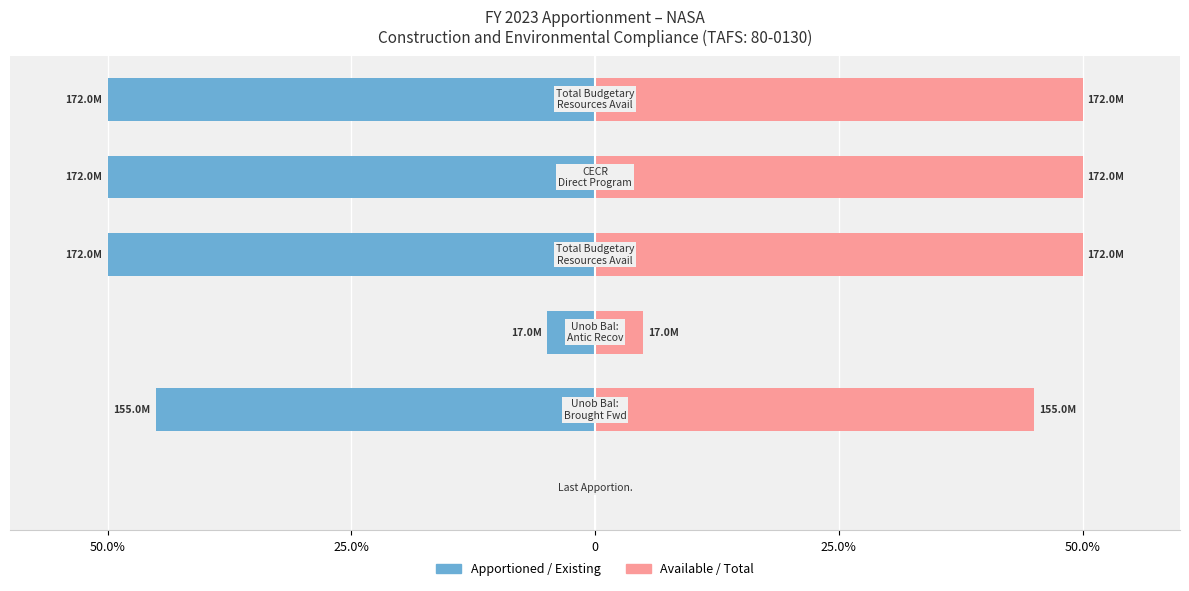

At how many categories does at least one series exceed -39?

6